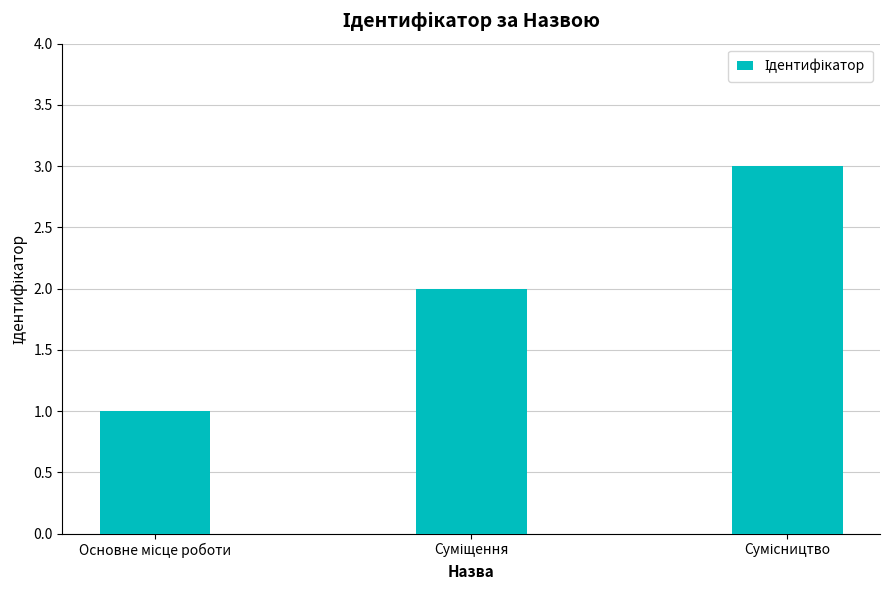

What is the sum of all values?

6